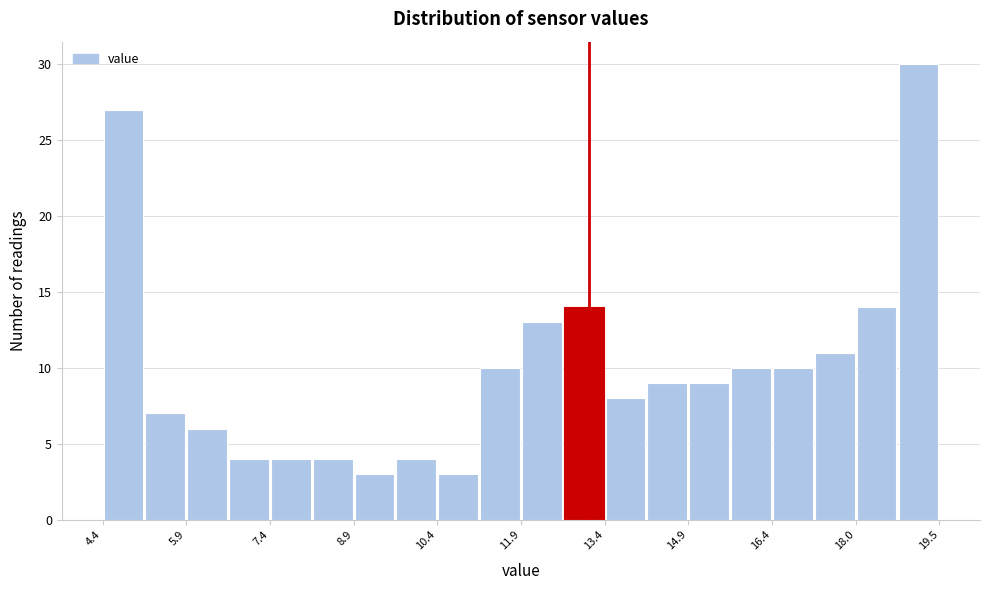

Around what value on the x-axis is the tallest bar? Give the approximate position of its centre, as read against the axis.

19.0